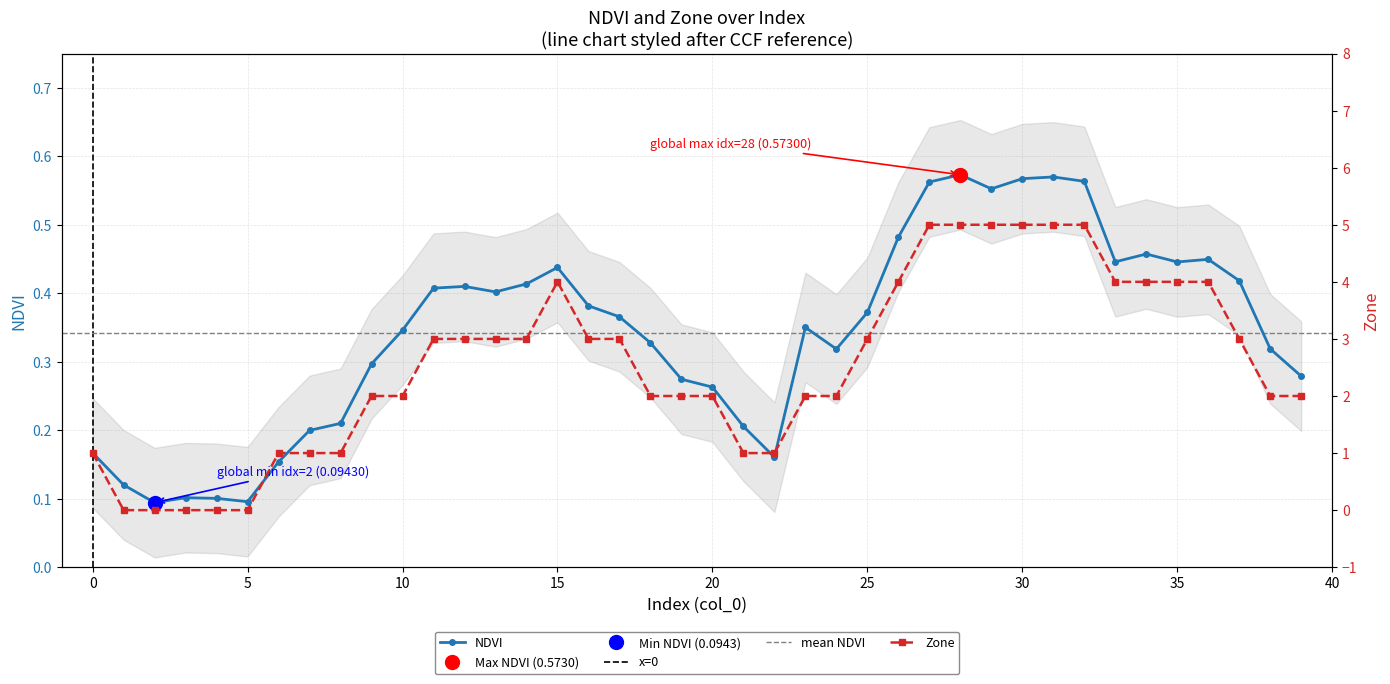

The value at 35 is 0.4. True or false?

True